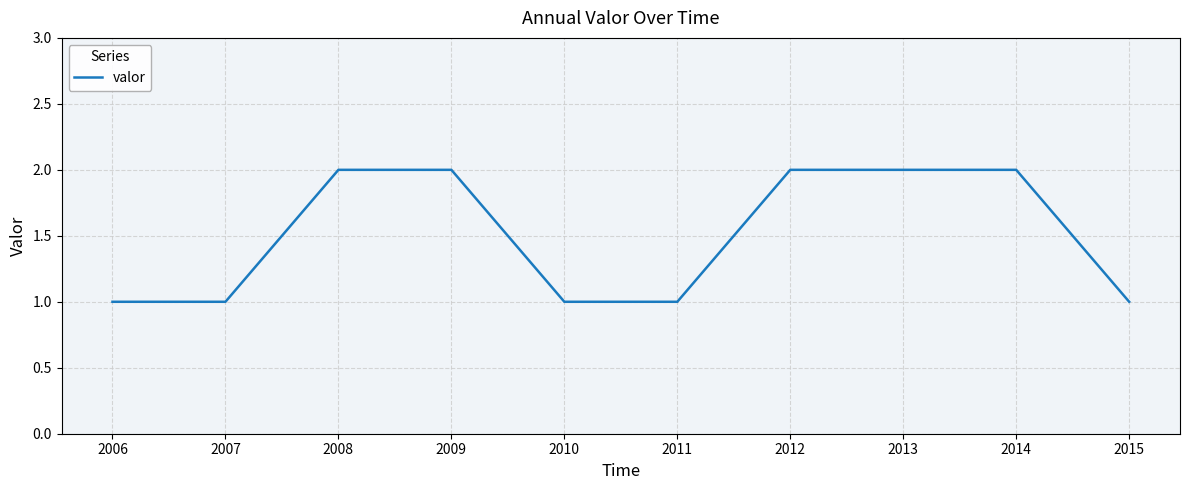

What is the ratio of the value at 2011 to the value at 2015?

1.0